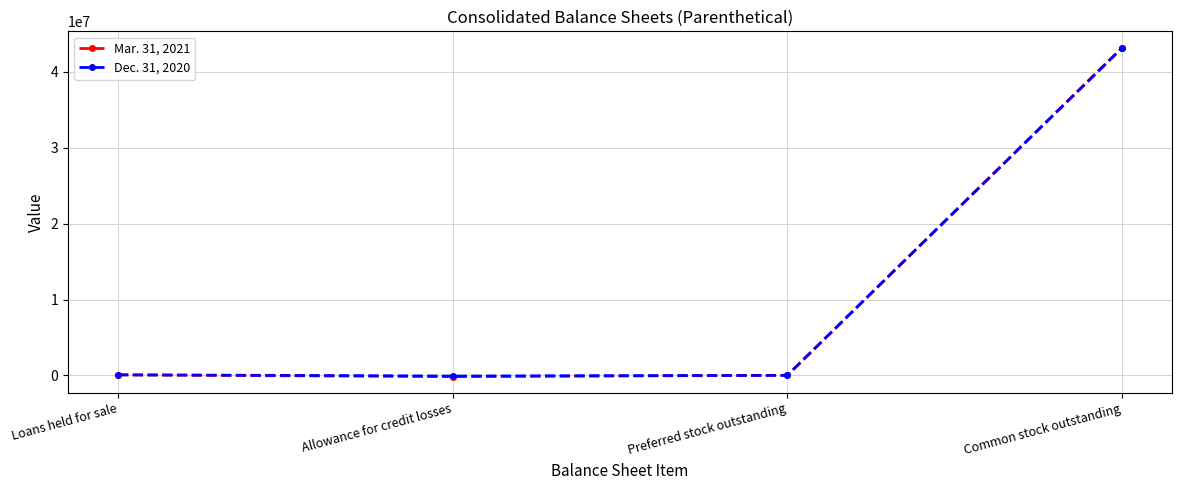

Count the number of categories in the chart.

4